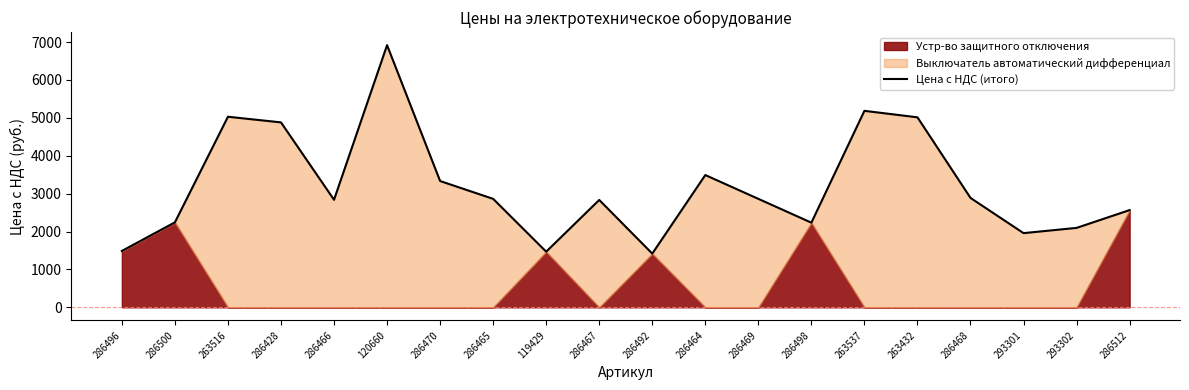

What is the approximate value at 286470?

3331.6